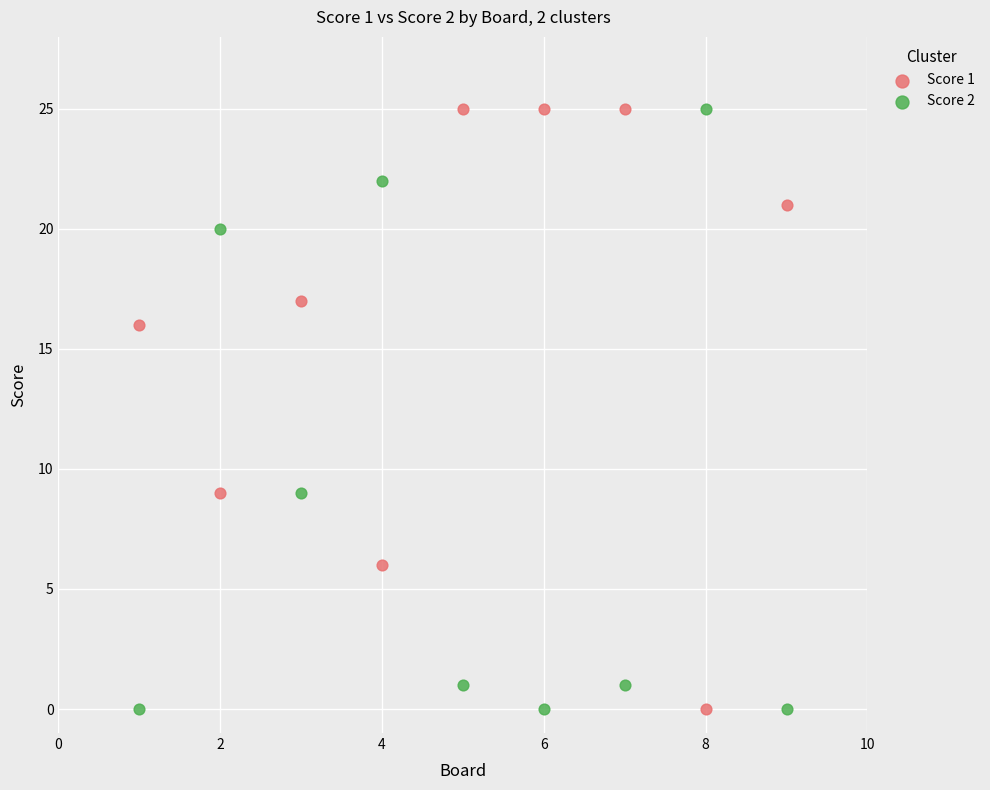

What is the X range (max minus min) for the scatter plot?

8